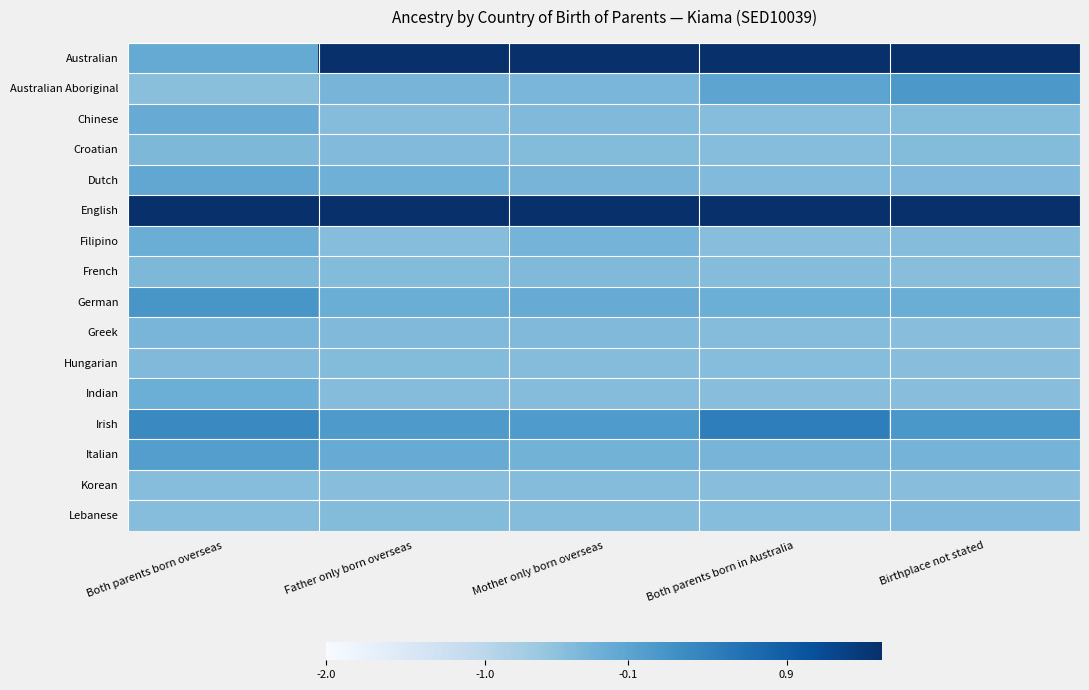

Count the number of categories in the chart.

5